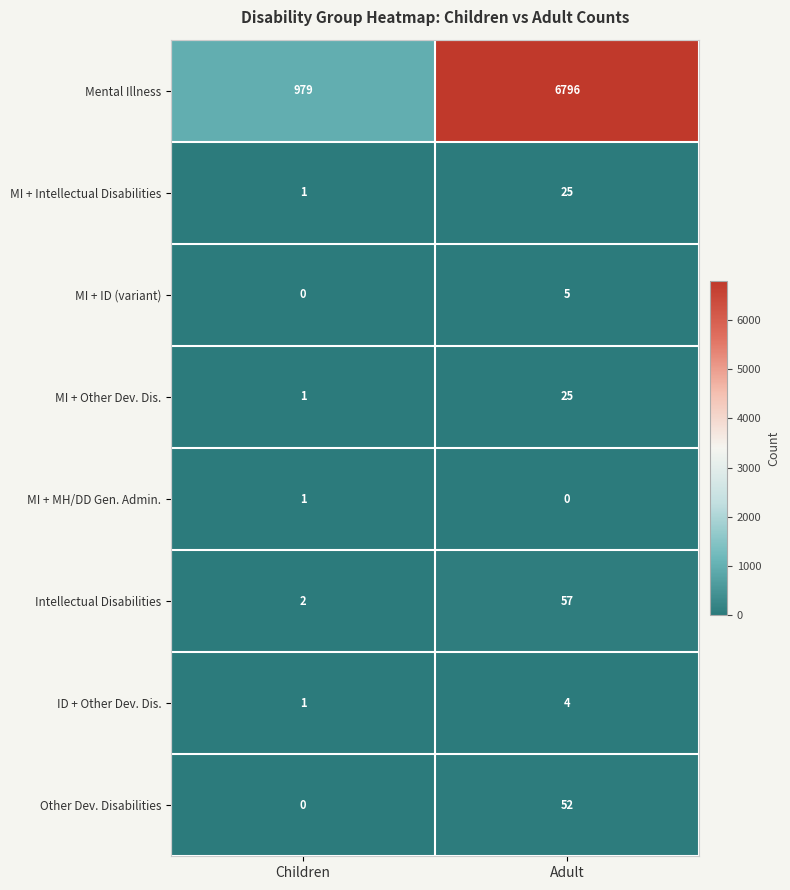

Is it true that MI + MH/DD Gen. Admin. equals 1 at Children?

True